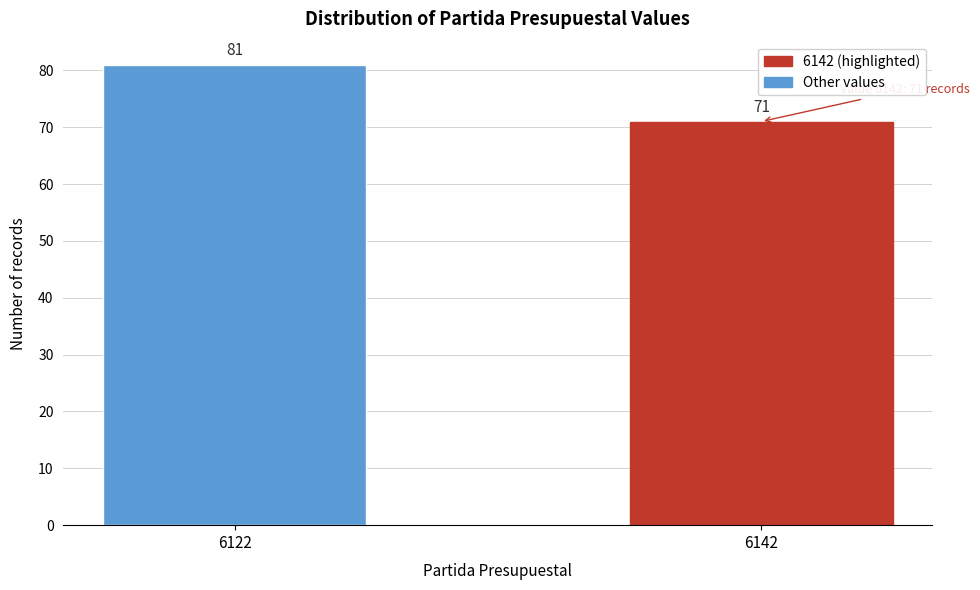

Reading left to right, extract all data points from this chart.

81	71